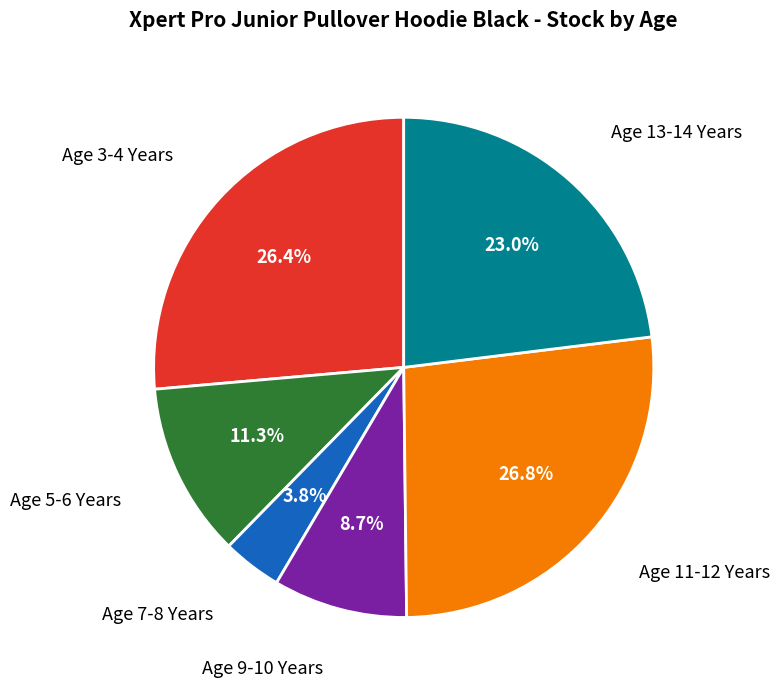

What is the ratio of the value at Age 11-12 Years to the value at Age 3-4 Years?

1.0